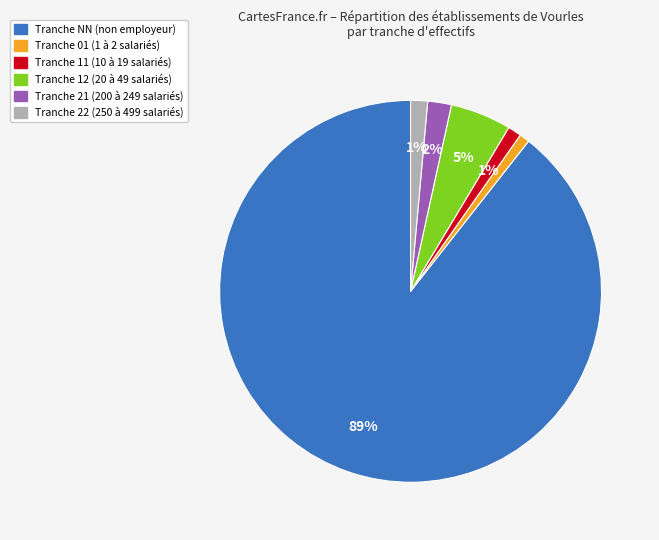

To the nearest percent, what is the difference between the largest and smallest slice percentages?

89%